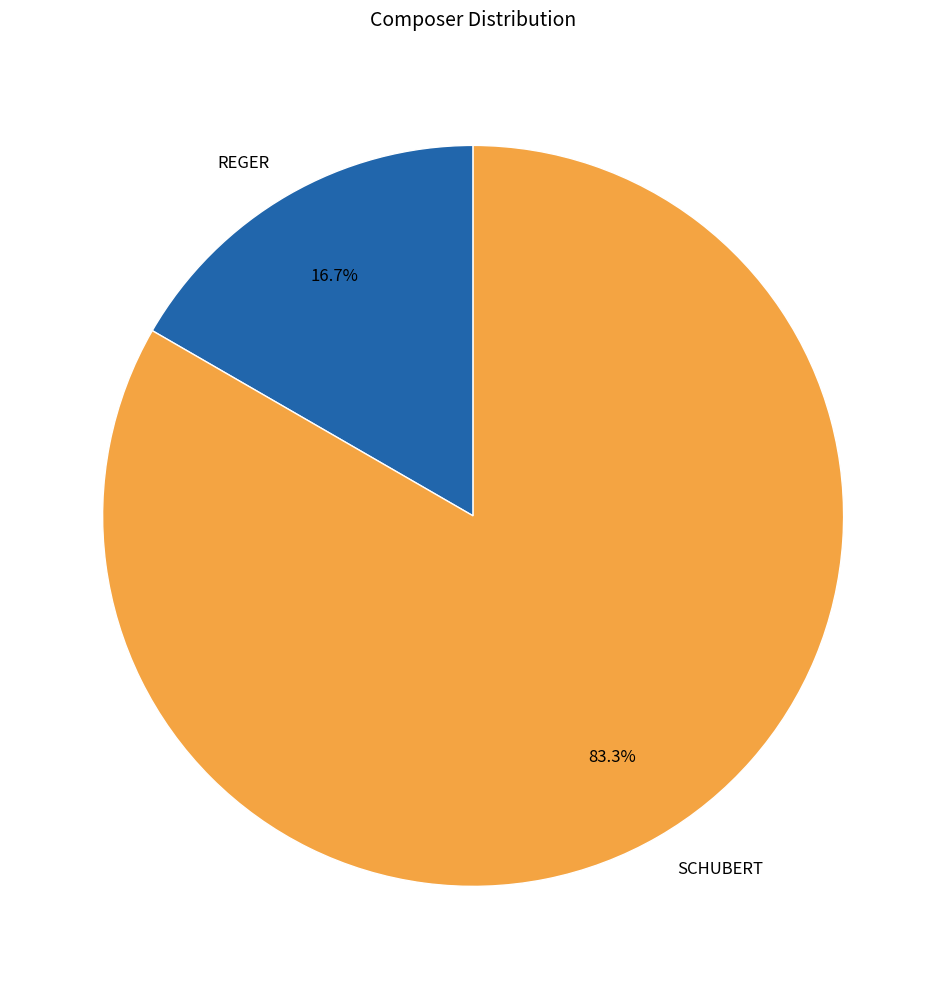

To the nearest percent, what is the difference between the SCHUBERT and REGER slice percentages?

67%